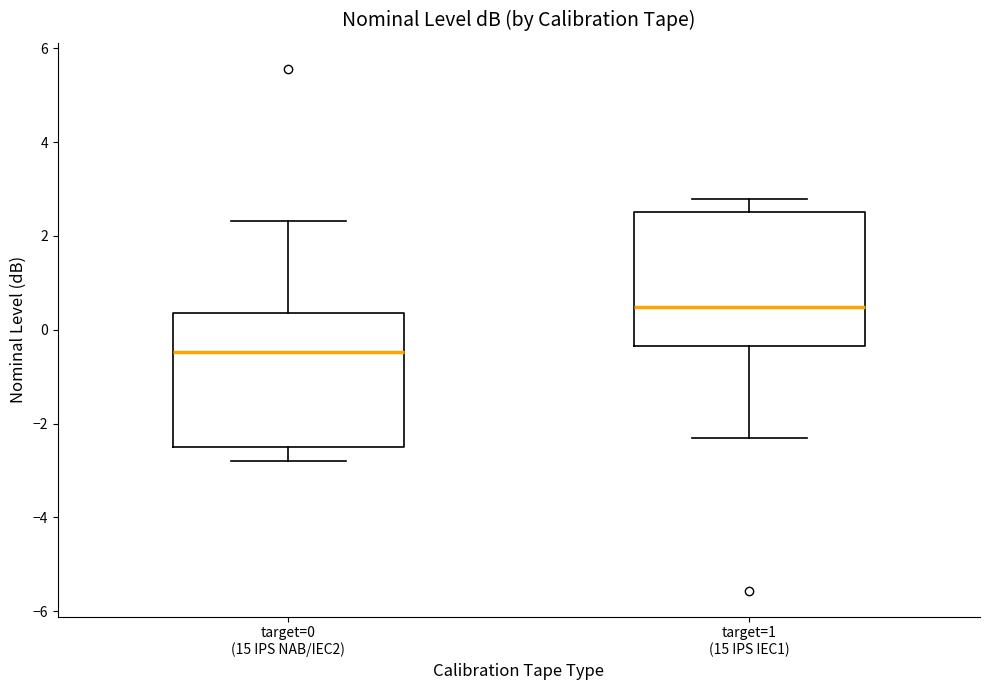

Reading left to right, transcribe this box plot: for each box, give where its median line is, the range the box spans, and where its two whiskers end, as read against the y-axis. The values are not printed on the chart, so give them approximately, as read against the axis.

target=0 (15 IPS NAB/IEC2): median -0.4, box -2.6 to 0.4, whiskers -2.8 to 2.4
target=1 (15 IPS IEC1): median 0.4, box -0.4 to 2.6, whiskers -2.4 to 2.8